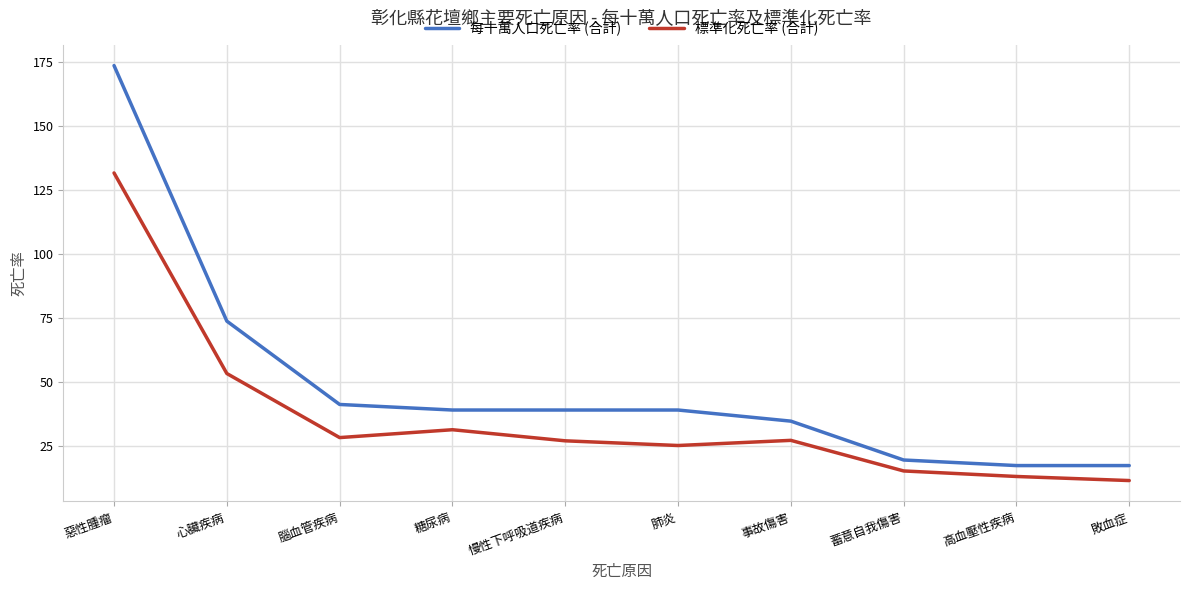

What position from the right is 敗血症?

1